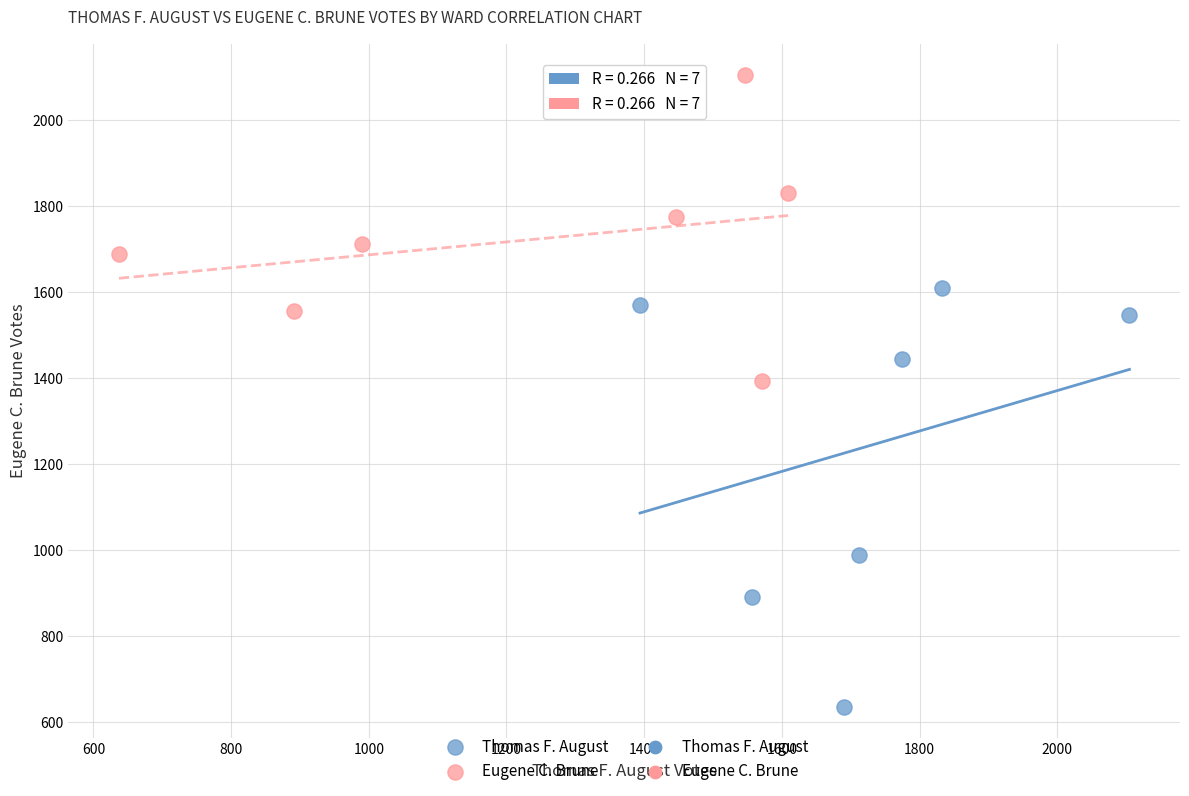

Which series contains the lowest Y value?

Thomas F. August